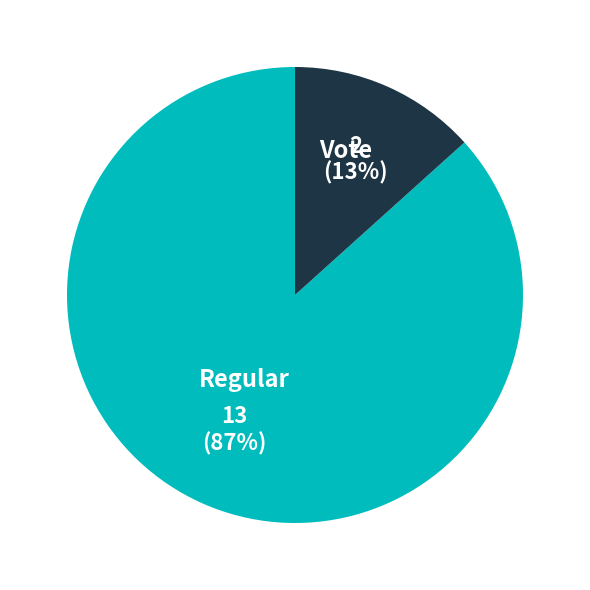

Rank the categories by value from highest to lowest.

Regular, Vote